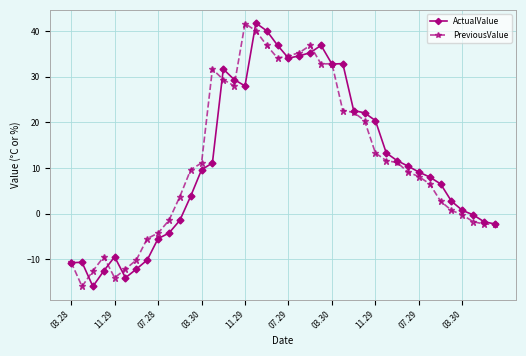

What is the difference between the maximum and second lowest values in the ActualValue series?

55.9